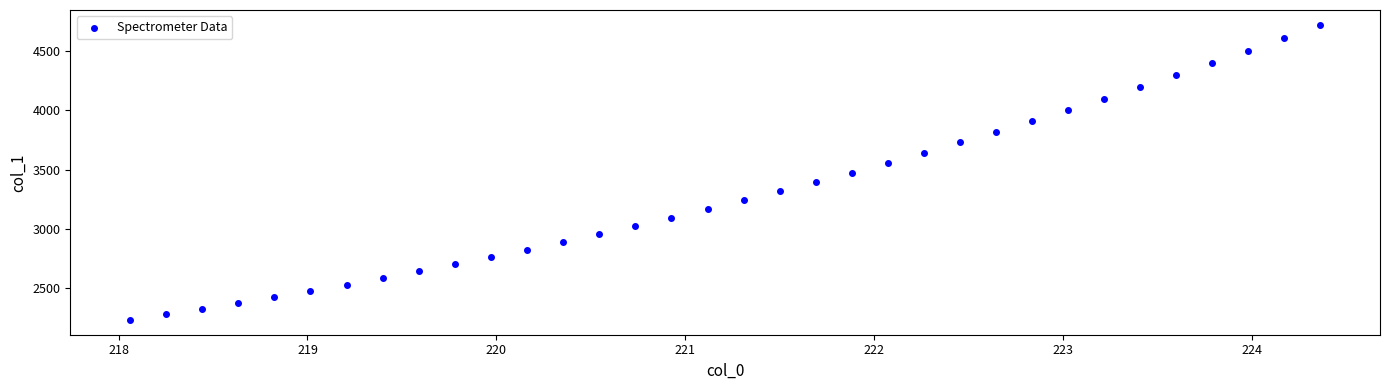

What is the range of X values (max minus min)?

6.3